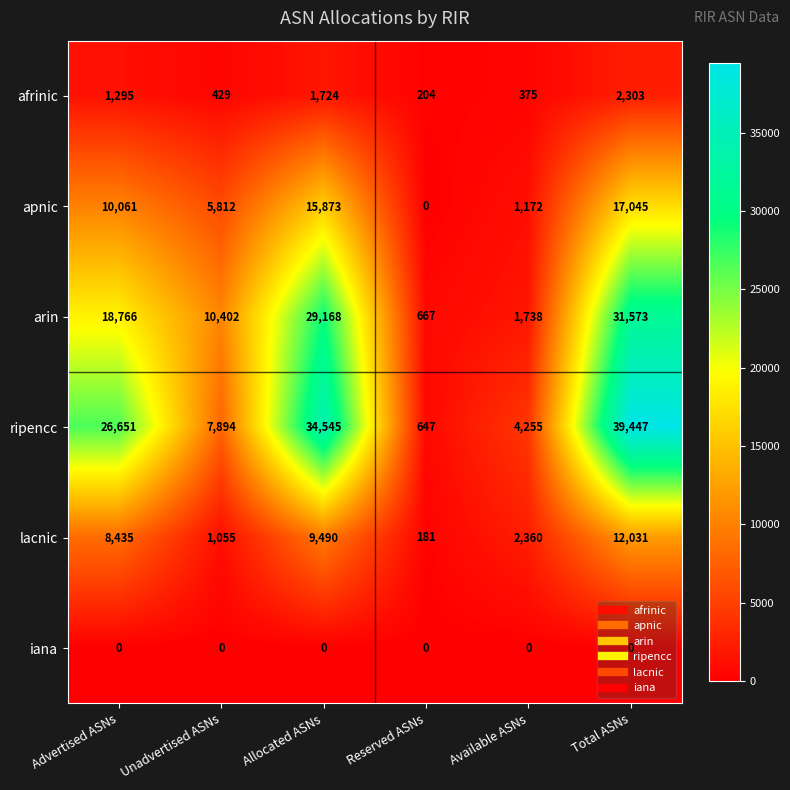

The value of ripencc at Available ASNs is 2936. True or false?

False